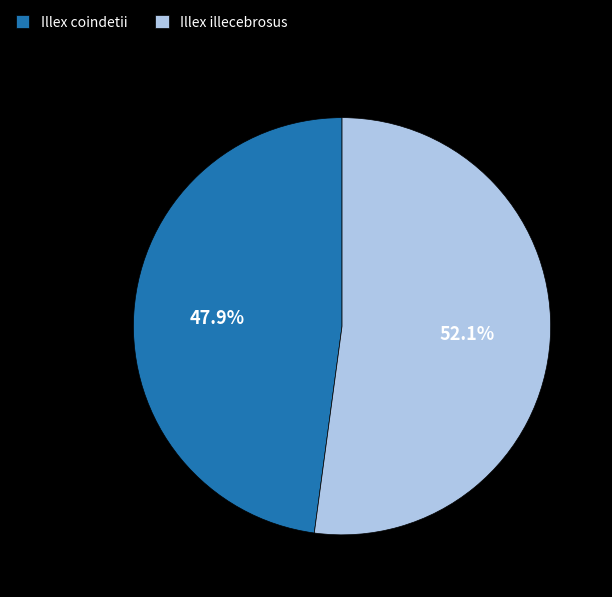

Do Illex illecebrosus and Illex coindetii together represent more than half of the pie?

Yes